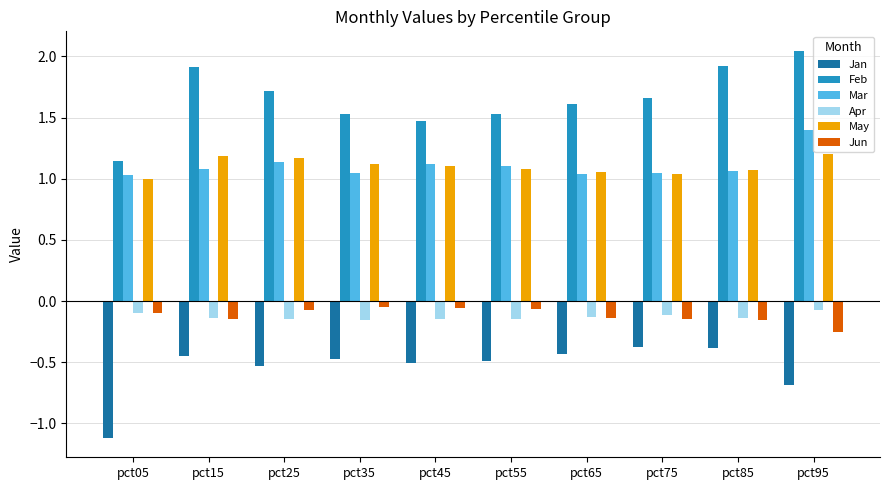

Between pct05 and pct95, which series saw the biggest shift?

Feb